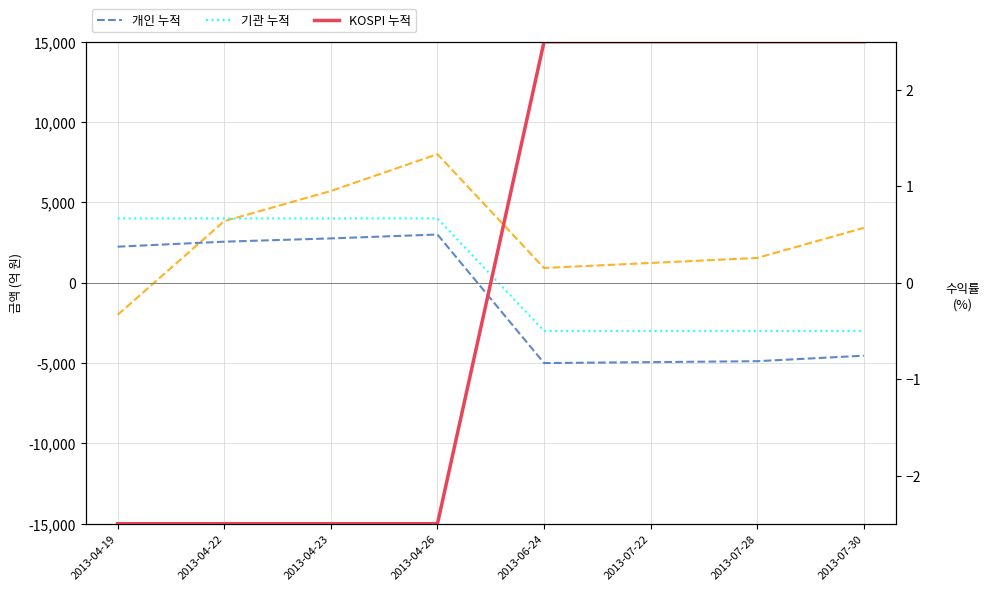

Count the number of data series in this chart.

4